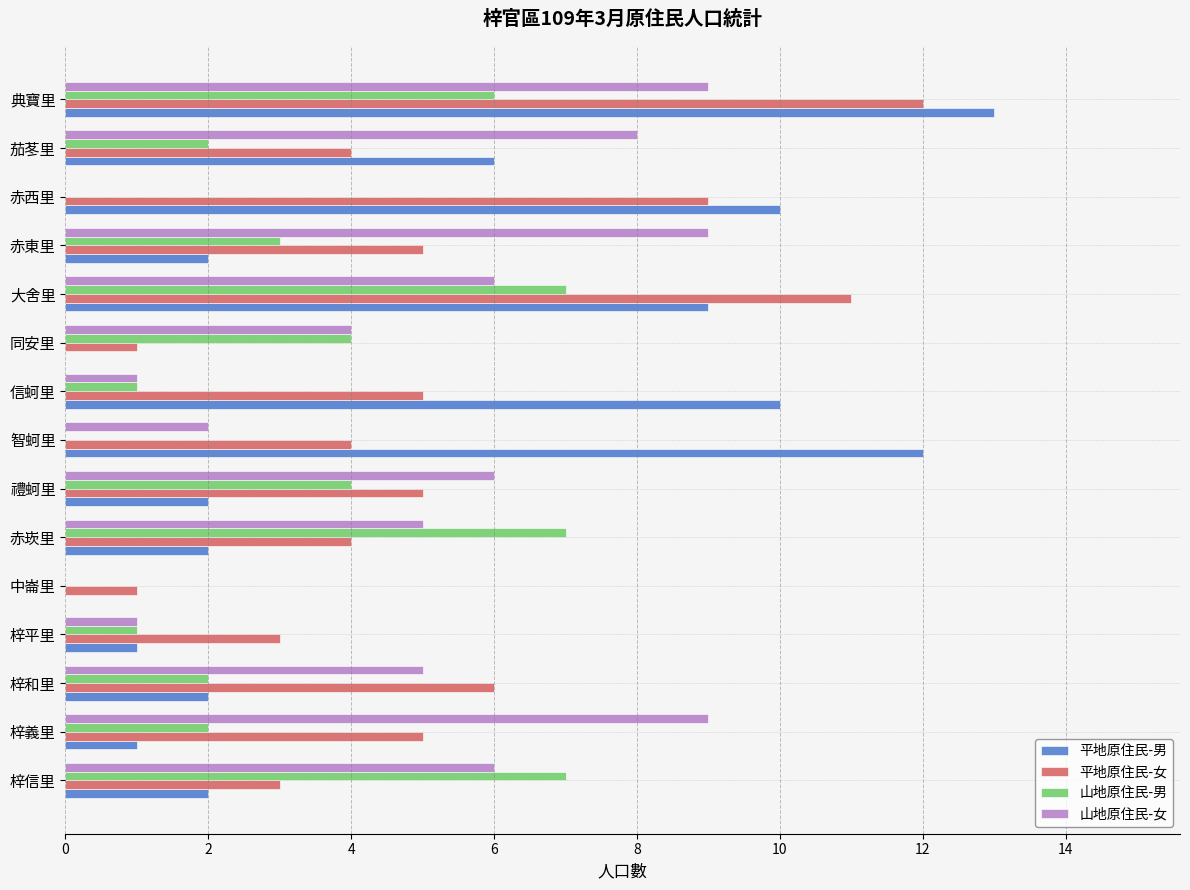

Is it true that 平地原住民-女 equals 5 at 禮蚵里?

True